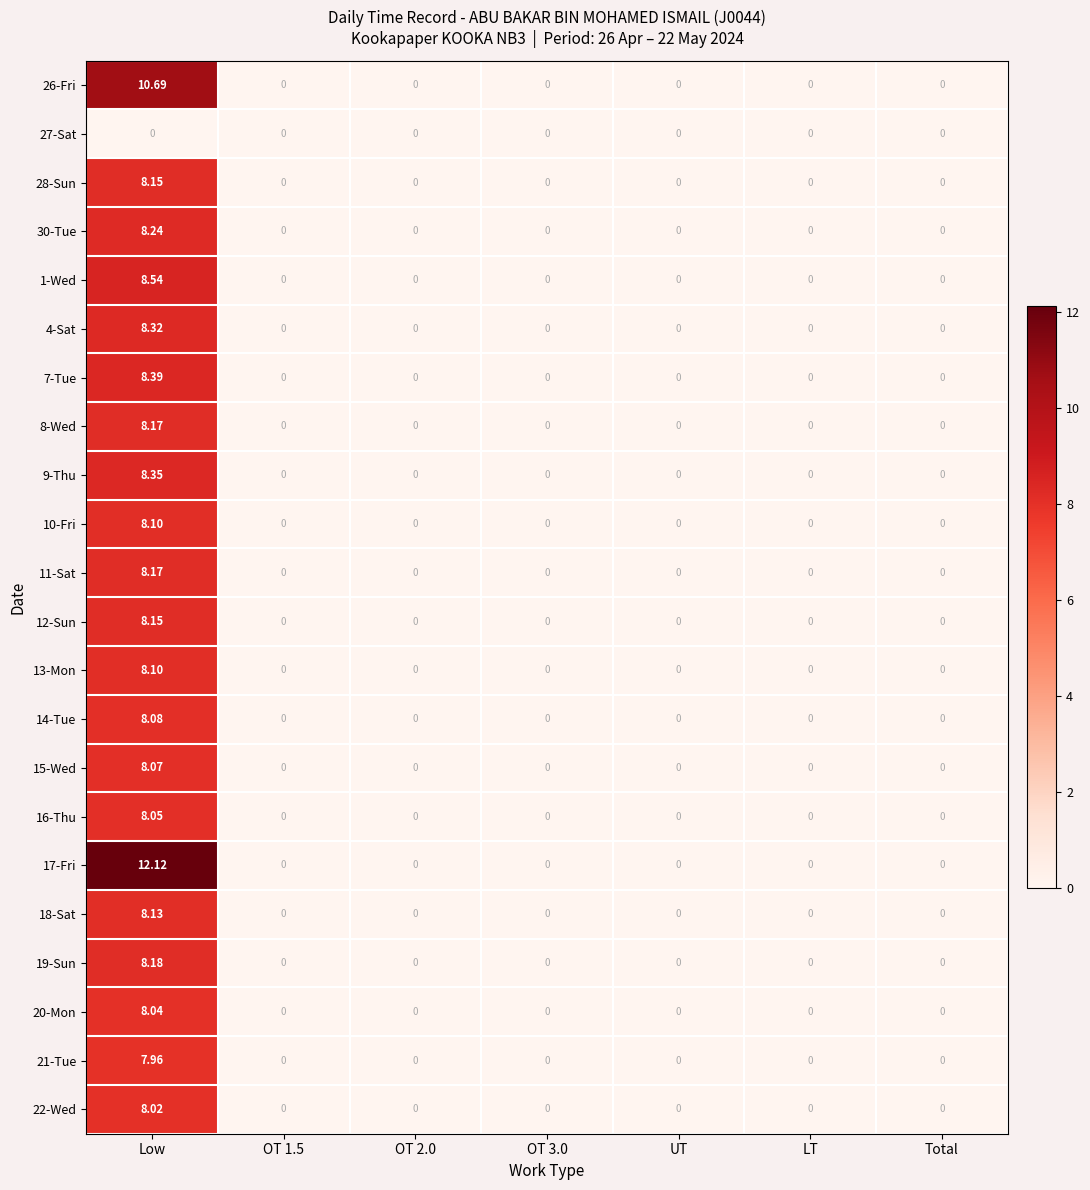

Which category has the highest value across all series?

Low